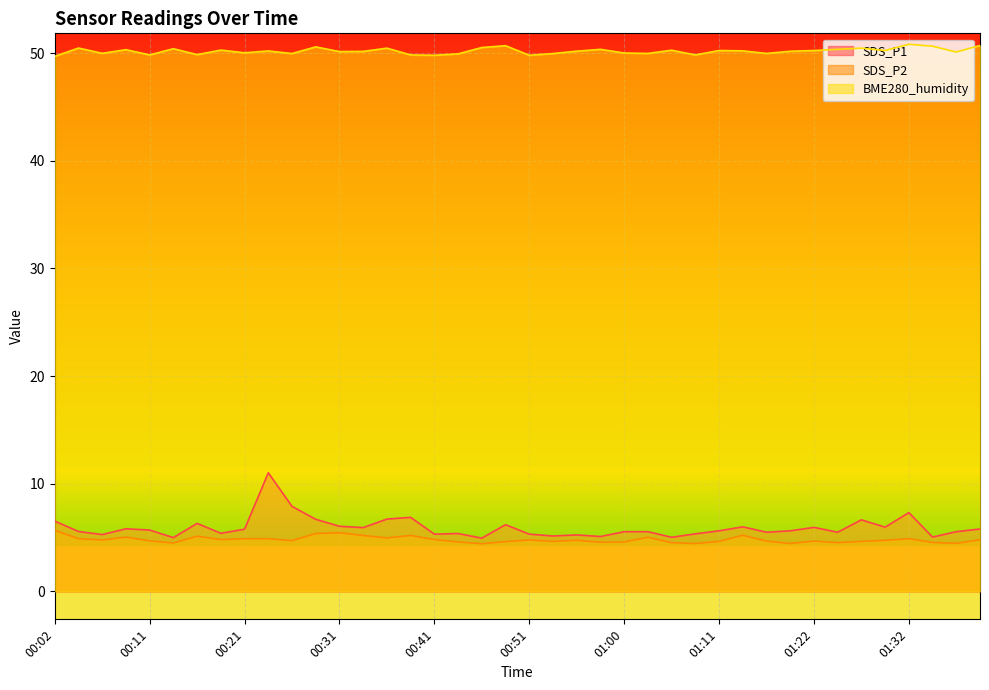

Which series has the largest total across all categories?

BME280_humidity